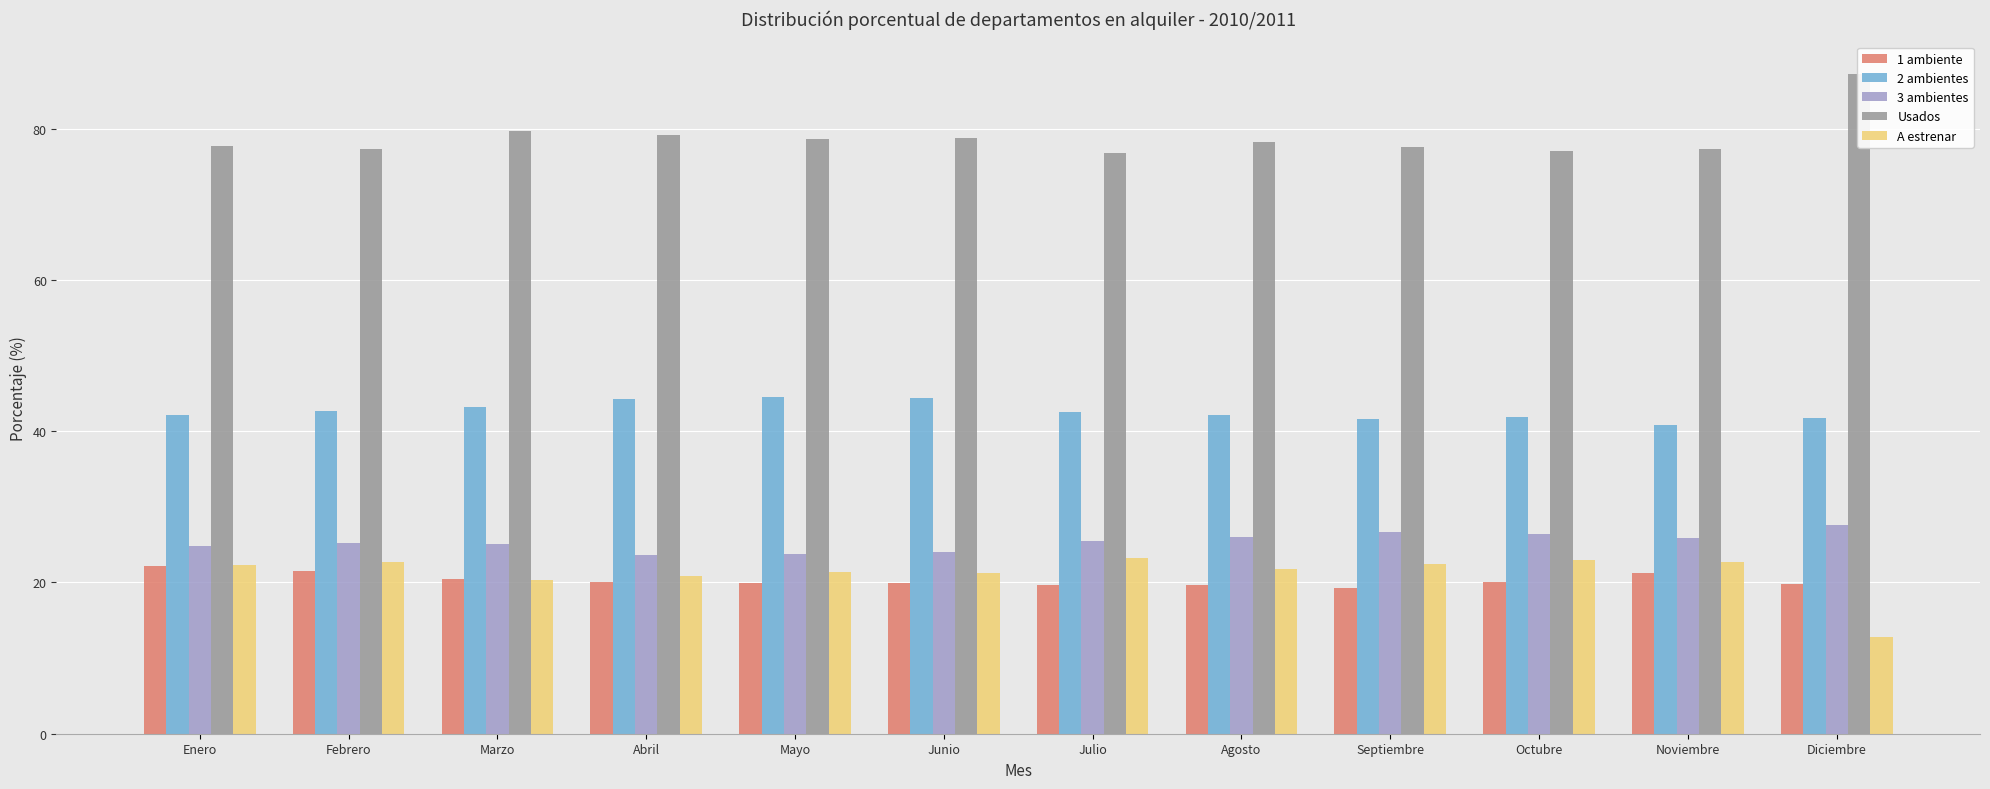

What are all the series names shown in the legend?

1 ambiente, 2 ambientes, 3 ambientes, Usados, A estrenar